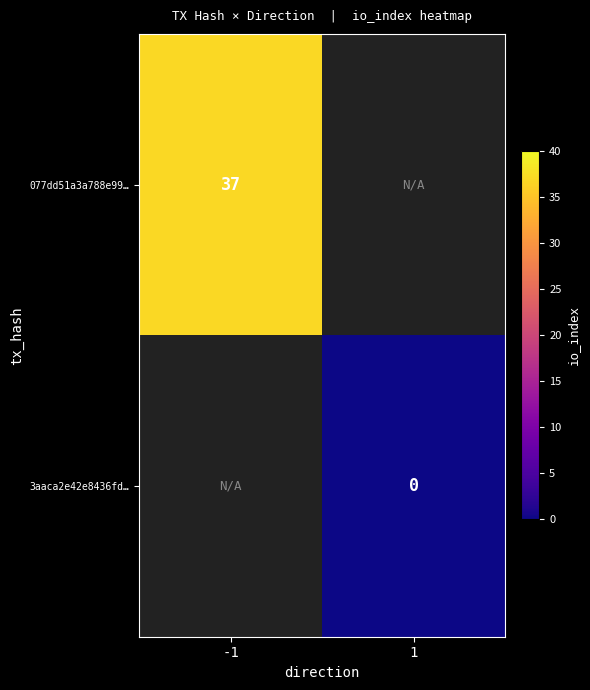

Is it true that 077dd51a3a788e99… equals 23 at -1?

False